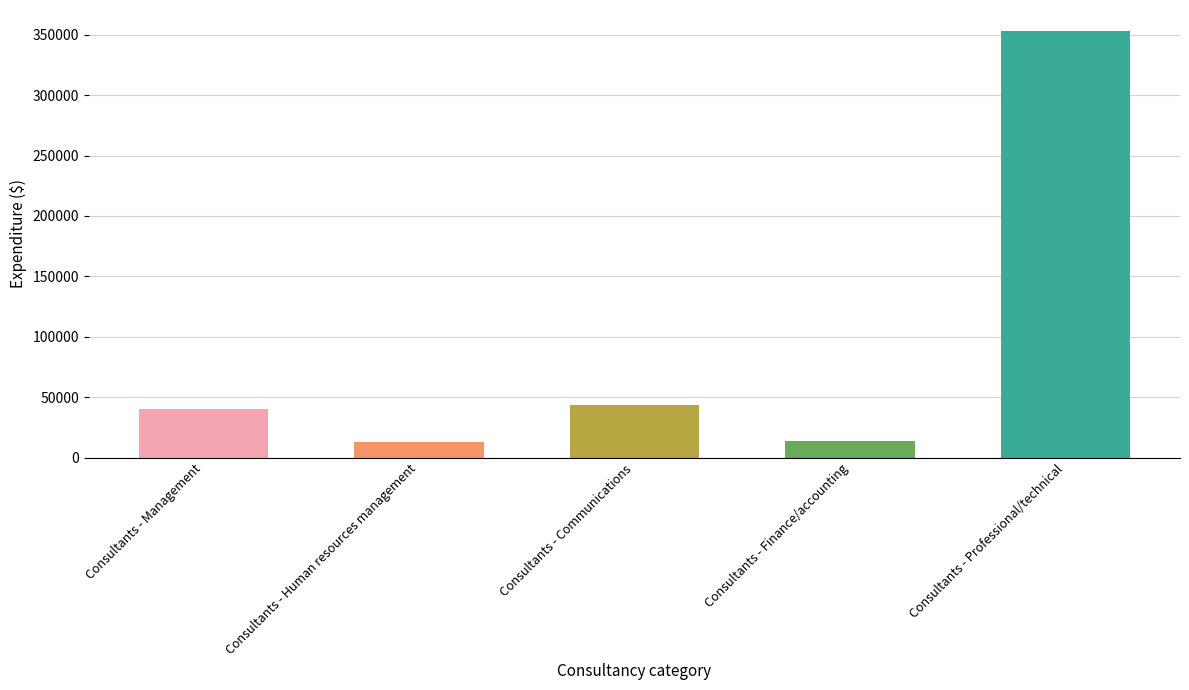

How many bars are there in total?

5